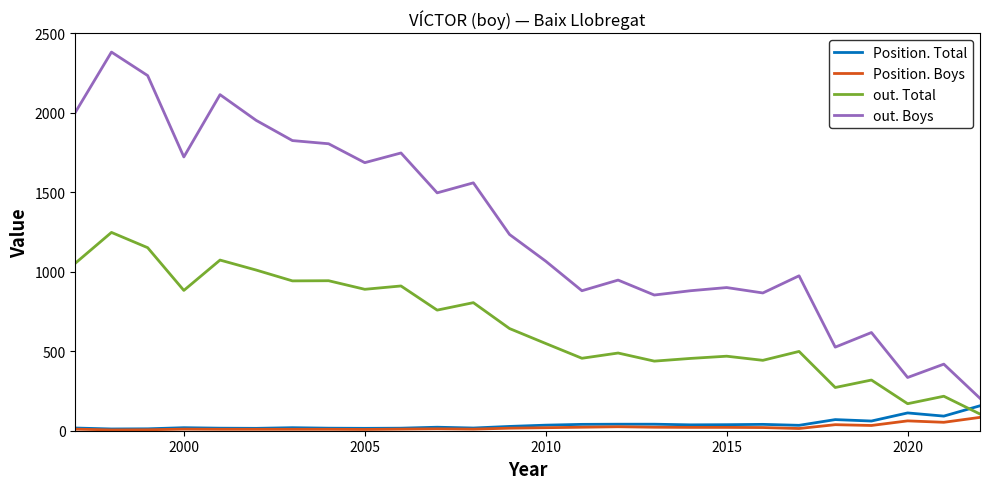

What is the minimum value for out. Boys?

204